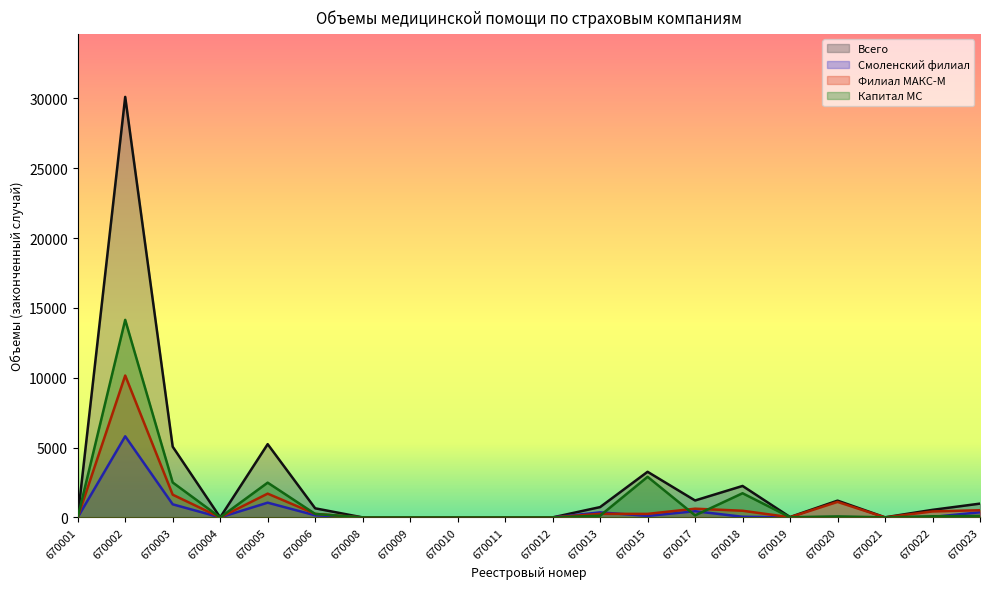

Rank the series by their maximum value, from lowest to highest.

Смоленский филиал, Филиал МАКС-М, Капитал МС, Всего